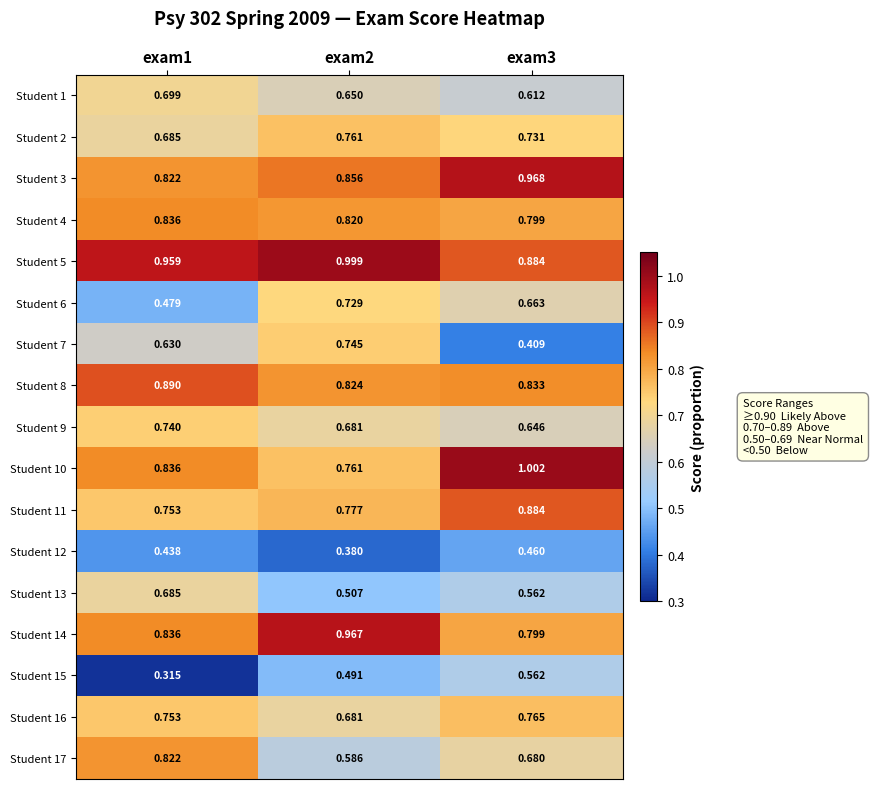

Is the value of Student 6 at exam3 greater than the value of Student 5 at exam2?

No